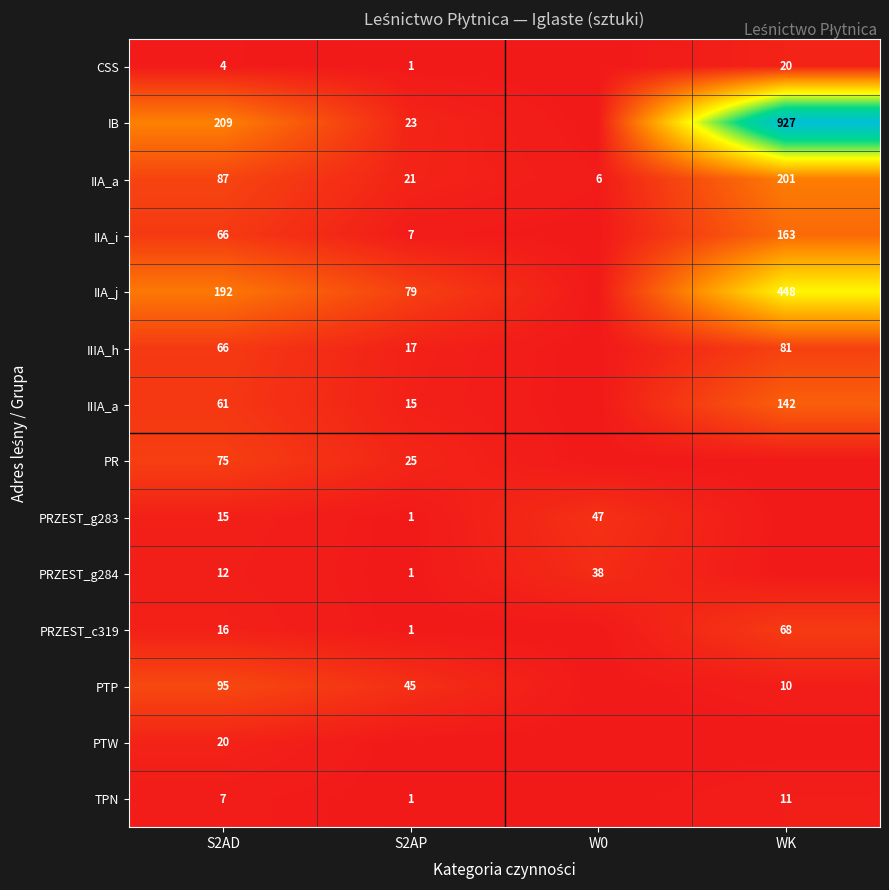

Is it true that PR equals 112 at S2AD?

False